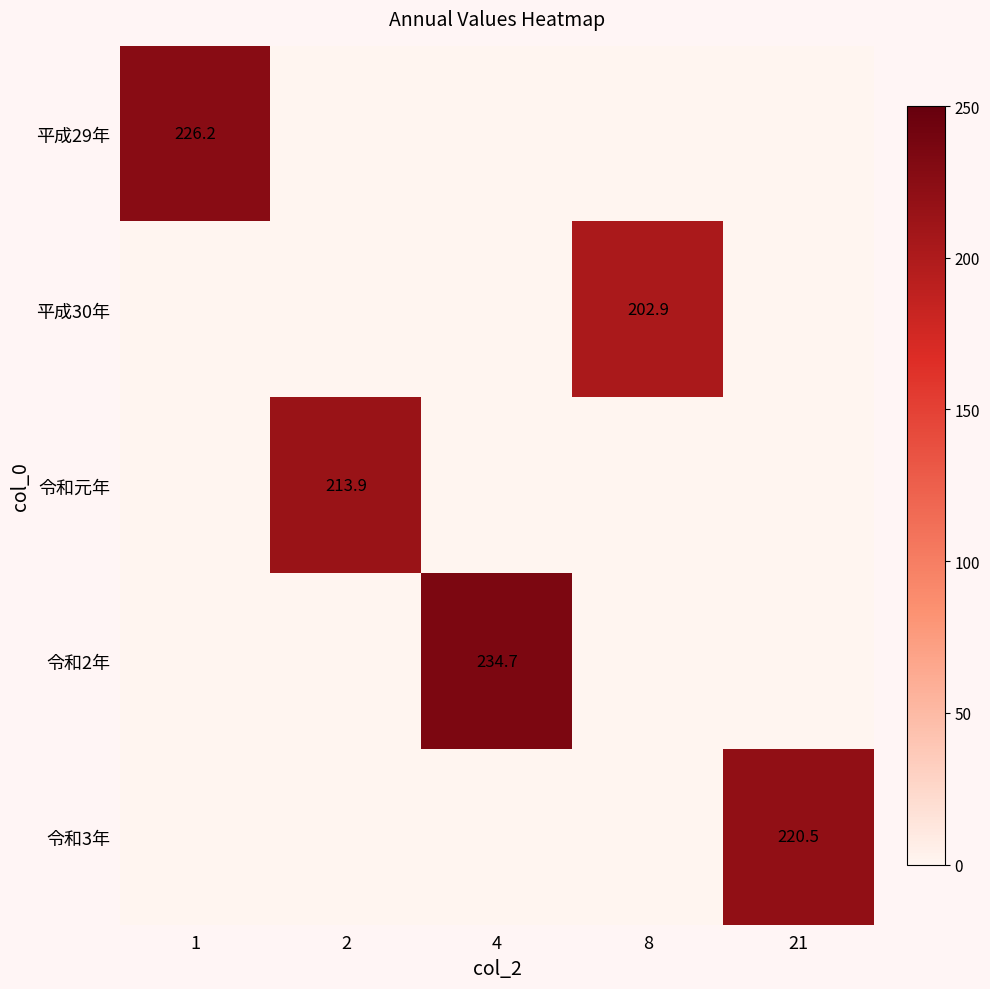

The 平成29年 series shows 386.9 at 1. True or false?

False